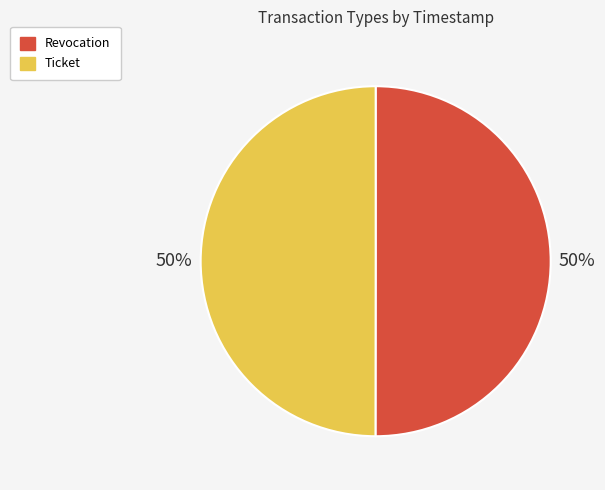

To the nearest percent, what percentage of the pie is Revocation?

50%